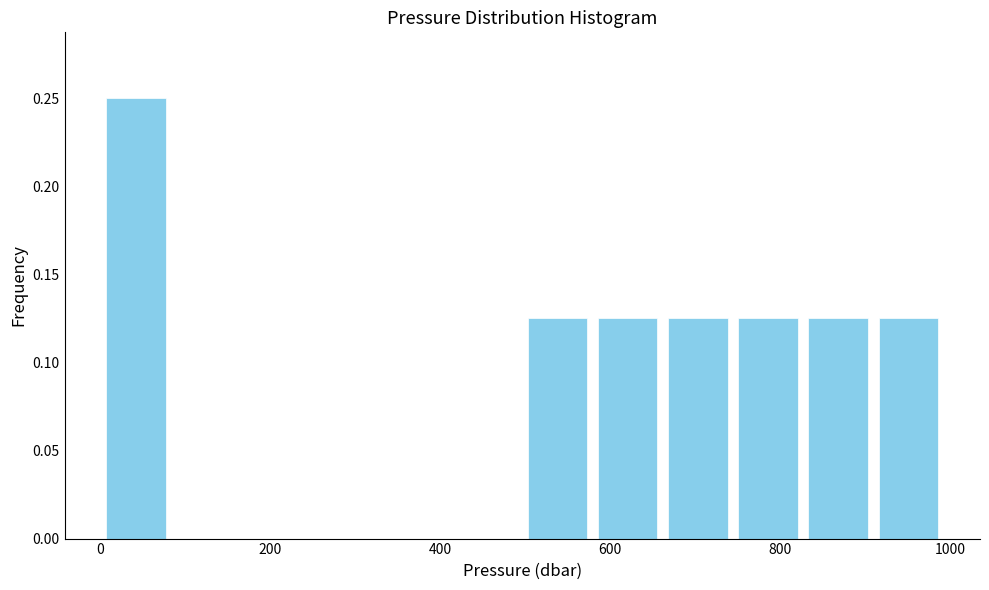

Reading left to right, transcribe this chart: for each bar, give the range it covers on the x-axis and its height. Neither the bar edges nor the heights are printed on the chart, so give them approximately, as read against the axes.

0 to 80: 0.250
80 to 160: 0
160 to 240: 0
240 to 340: 0
340 to 420: 0
420 to 500: 0
500 to 580: 0.125
580 to 660: 0.125
660 to 740: 0.125
740 to 820: 0.125
820 to 900: 0.125
900 to 1000: 0.125